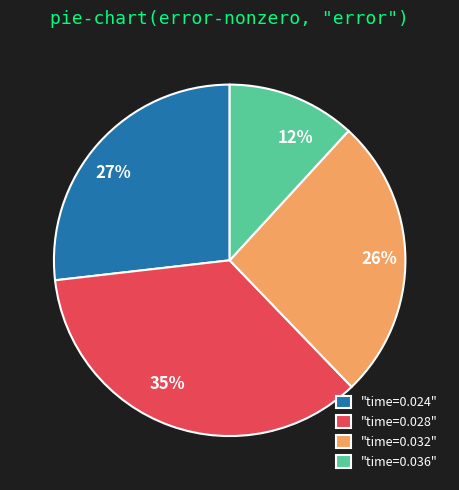

Does any single category account for the majority?

No